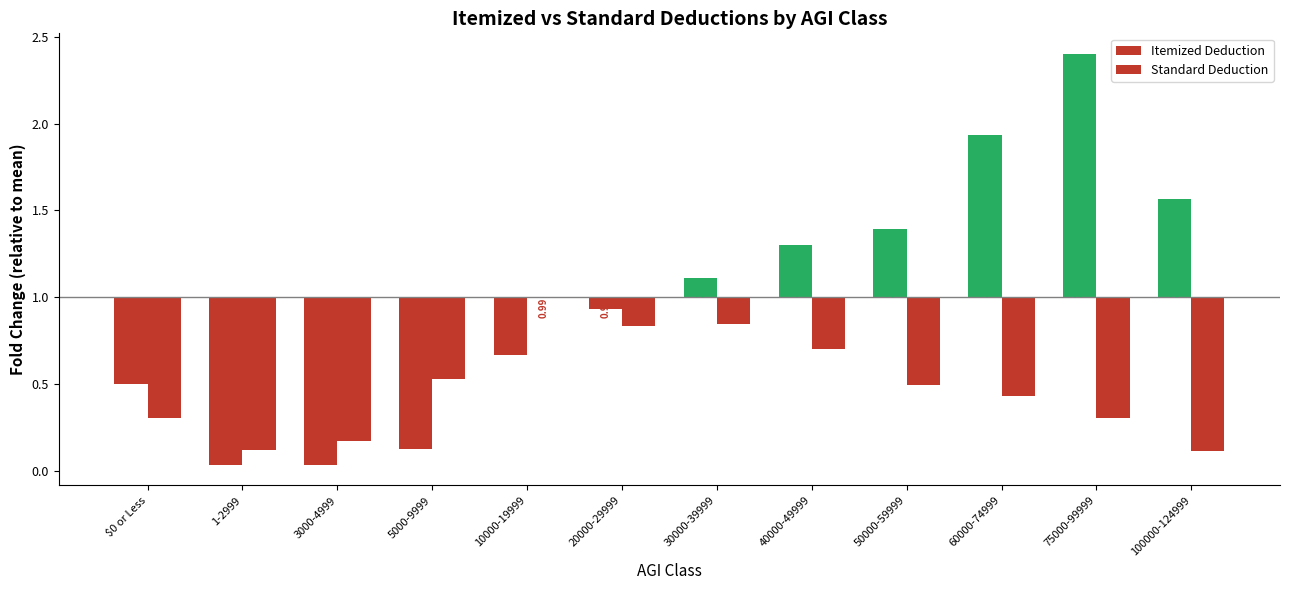

True or false: Standard Deduction has a value of -0.5 at 5000-9999.

True